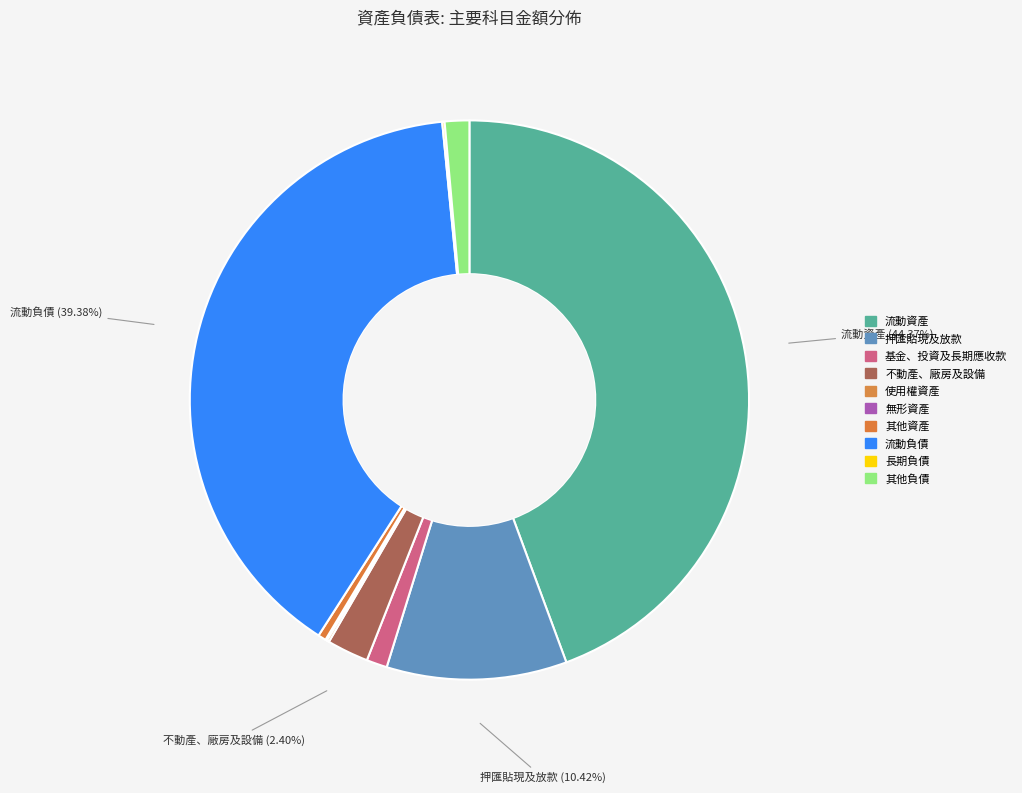

Is 流動負債 the majority of the pie?

No